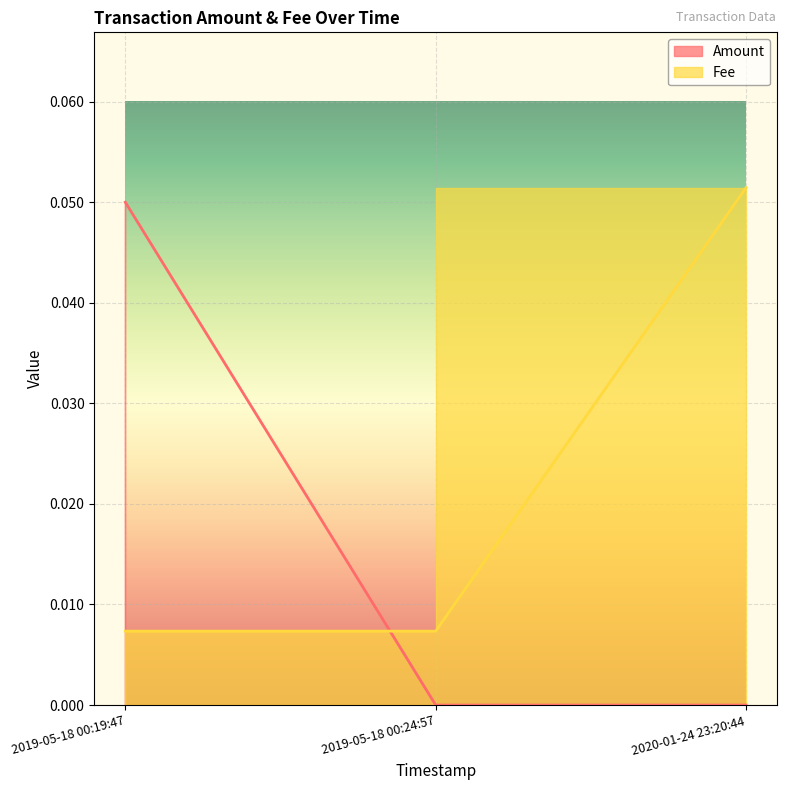

The value of Amount at 2019-05-18 00:24:57 is 0.0. True or false?

True